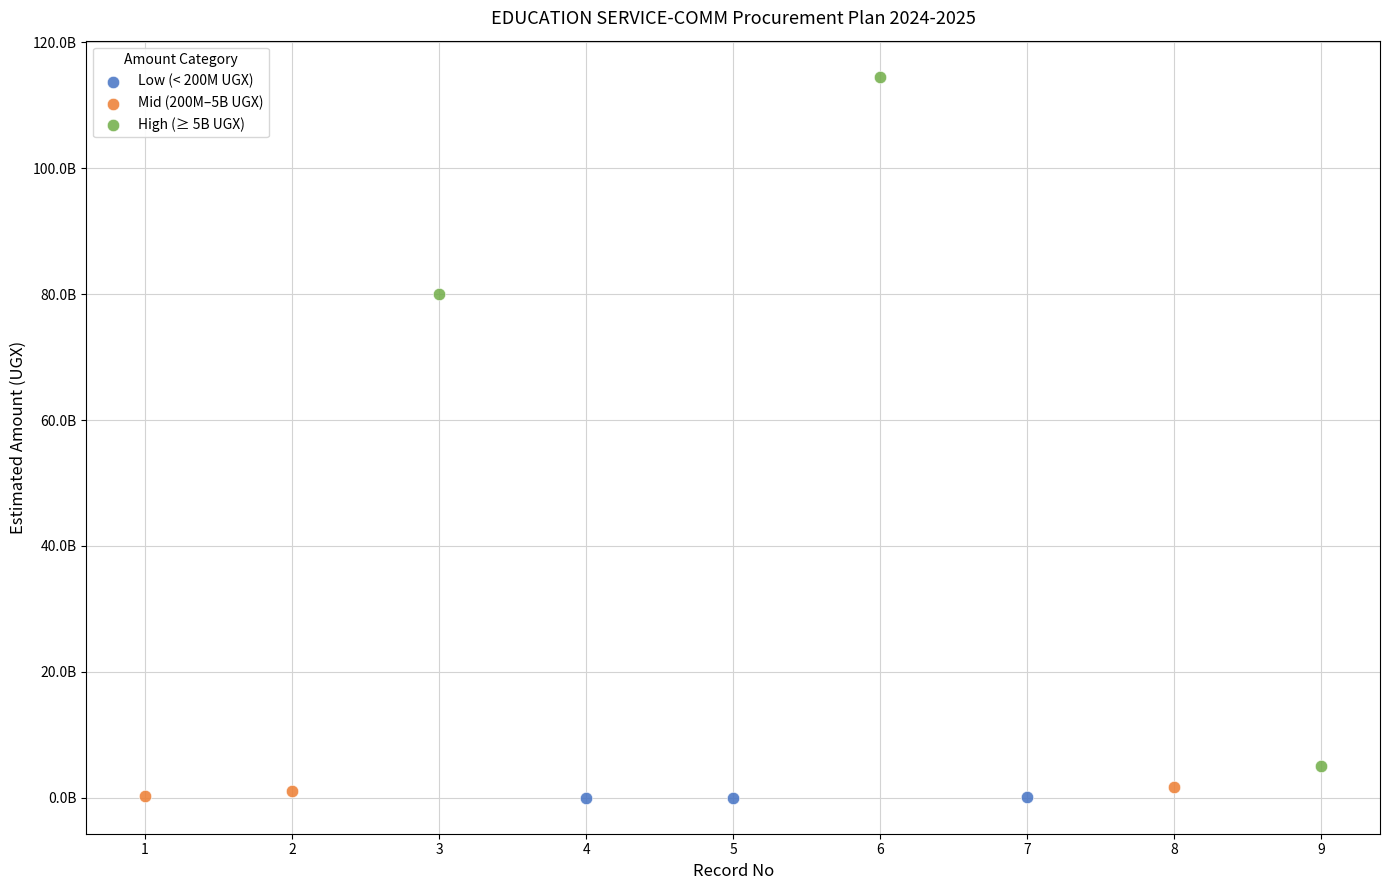

What are all the series names shown in the legend?

Low (< 200M UGX), Mid (200M–5B UGX), High (≥ 5B UGX)